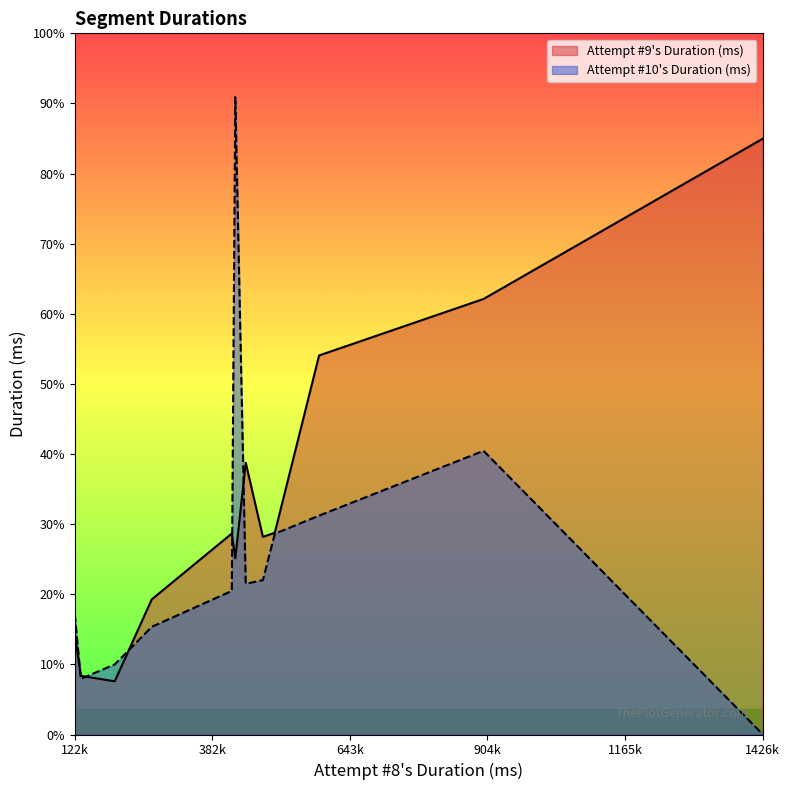

How many values in the Attempt #9's Duration (ms) series are below 526215?

6